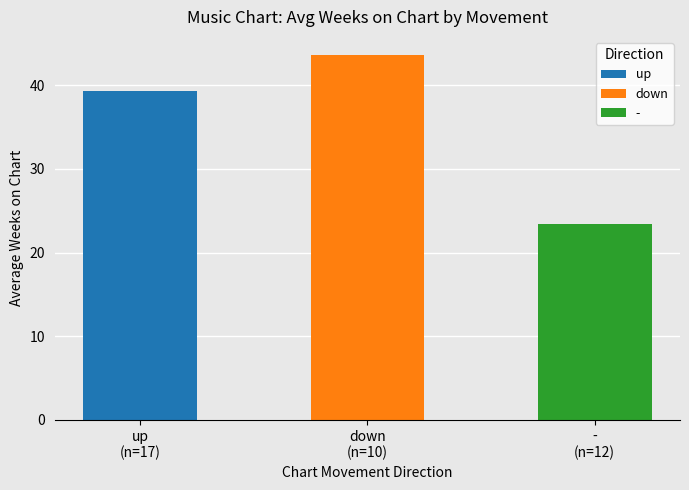

What position from the right is up?

3